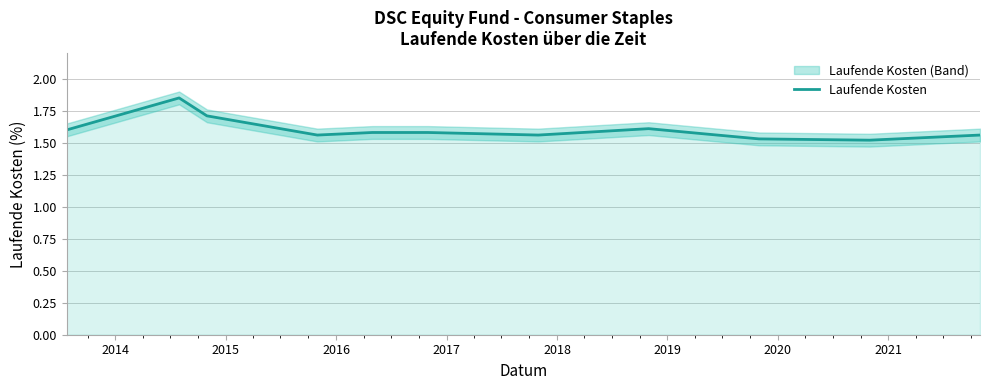

What is the greatest value displayed?

1.9